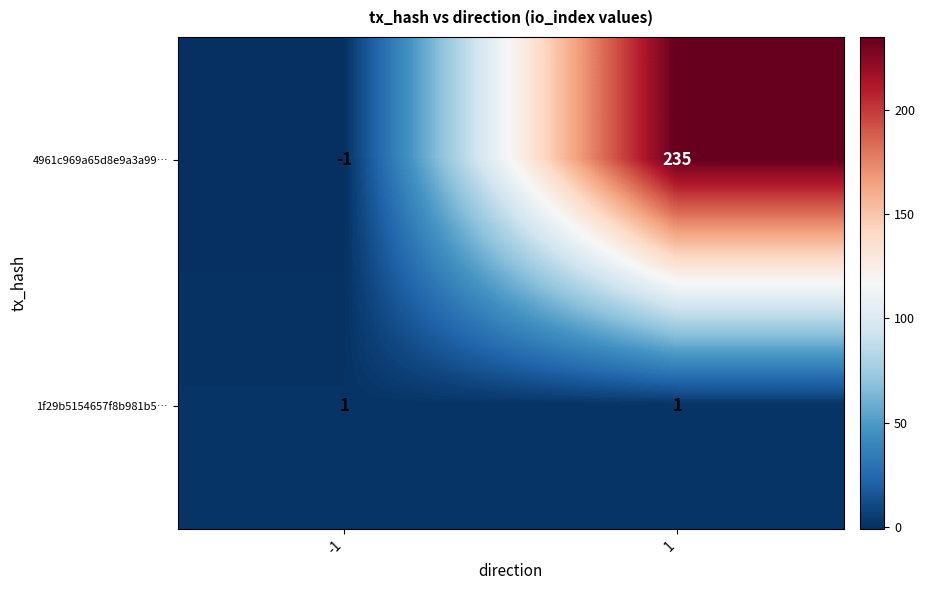

At how many categories does at least one series exceed 175?

1